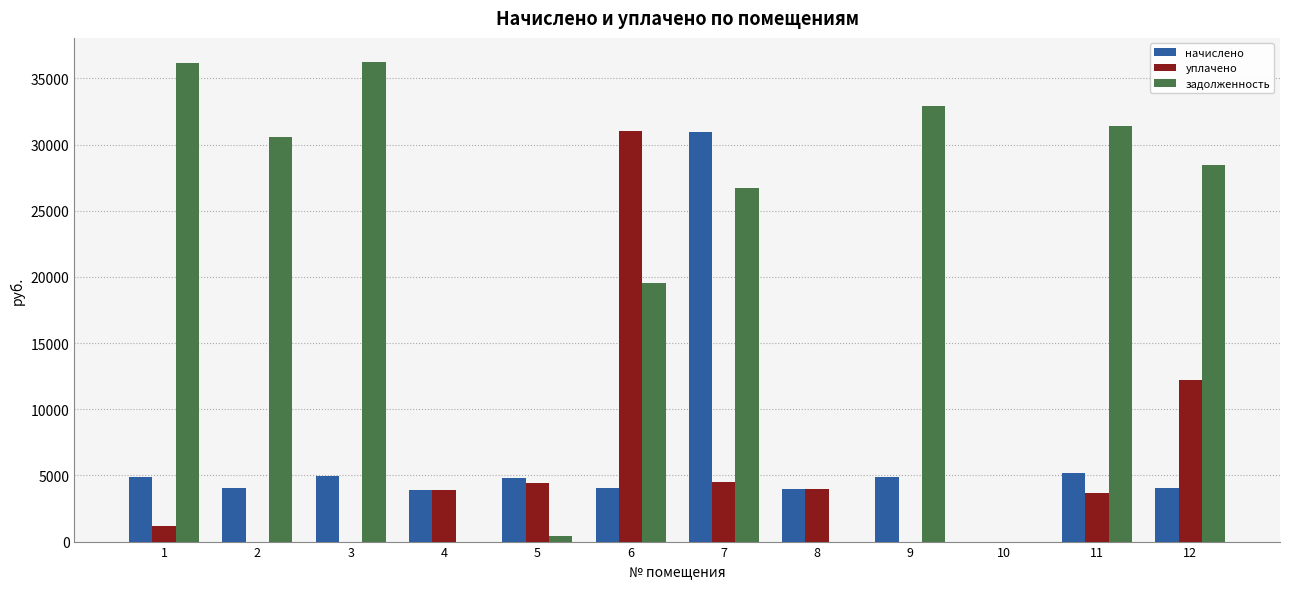

At which category is the sum across all series the highest?

7